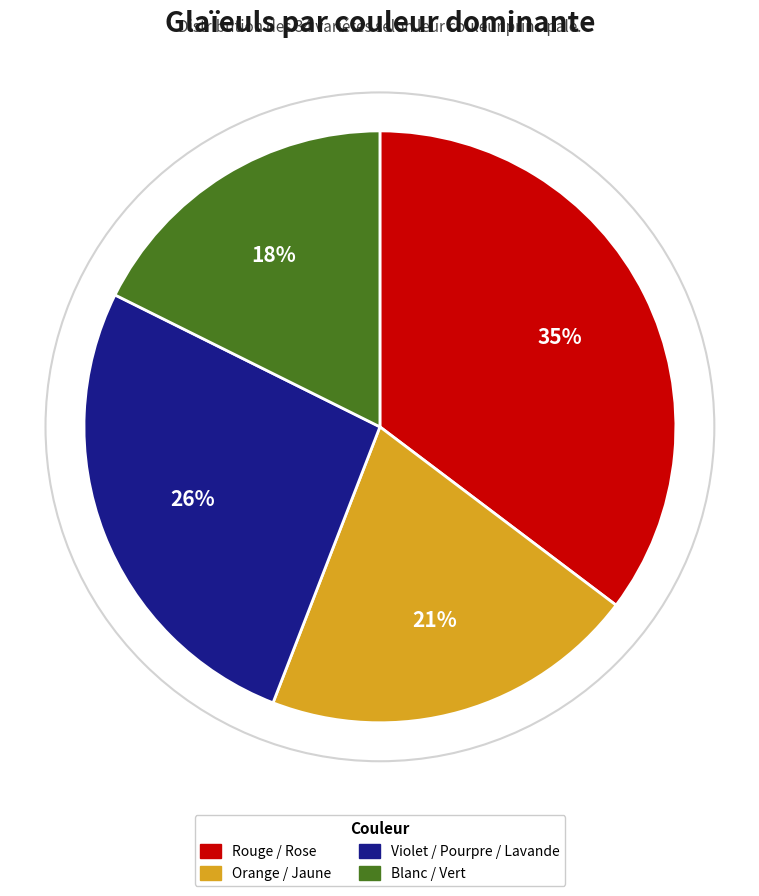

Count the number of slices in the pie.

4